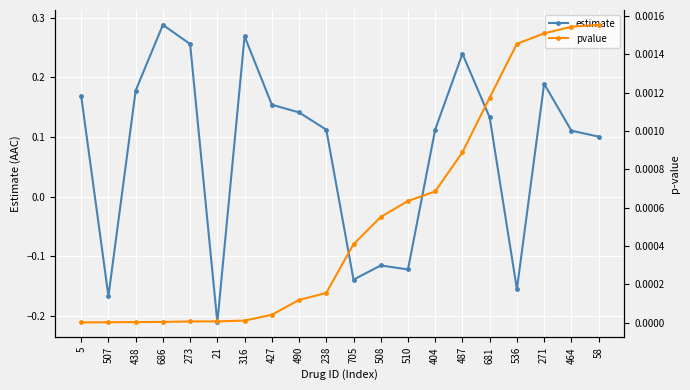

What is the total value across all series at 490?

0.1